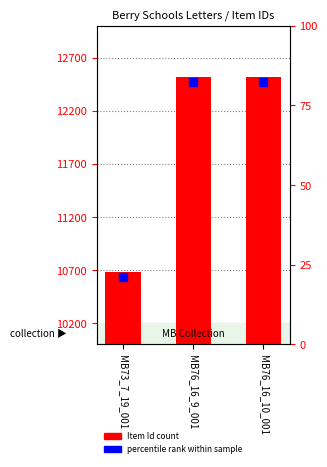

Are the bars grouped side by side (vs. stacked)?

No